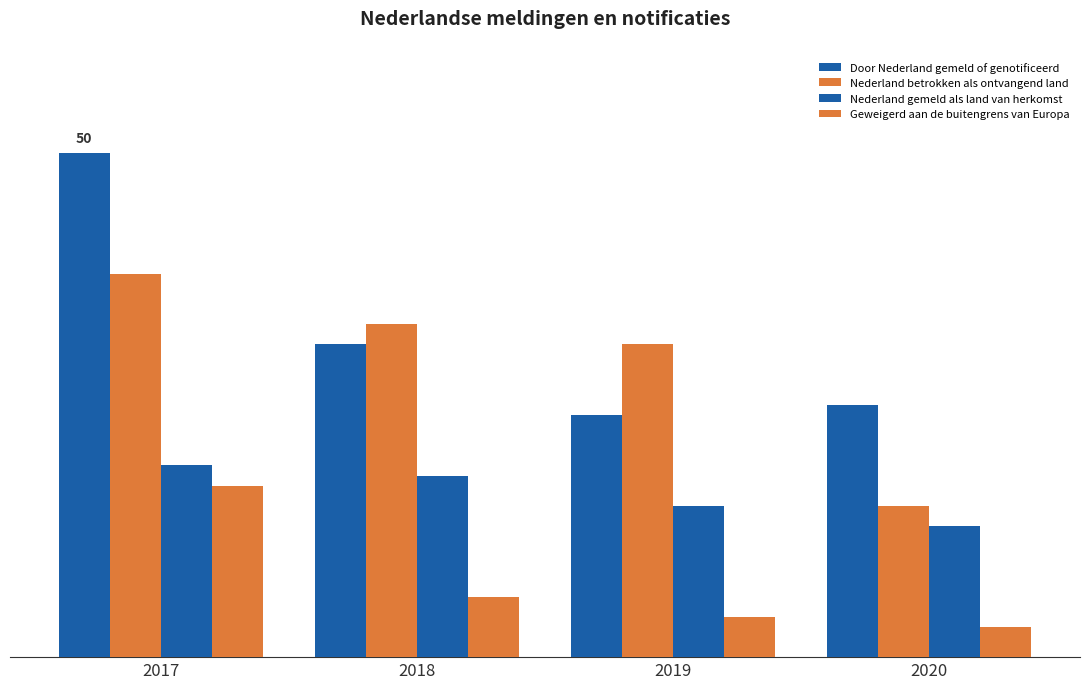

Does the chart contain stacked bars?

No